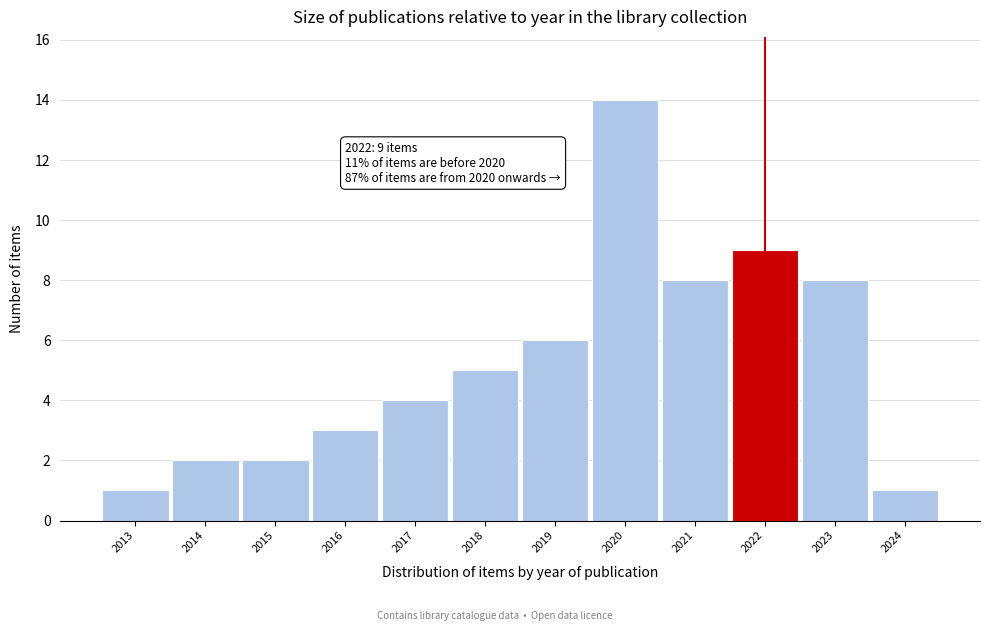

Reading left to right, extract all data points from this chart.

1	2	2	3	4	5	6	14	8	9	8	1